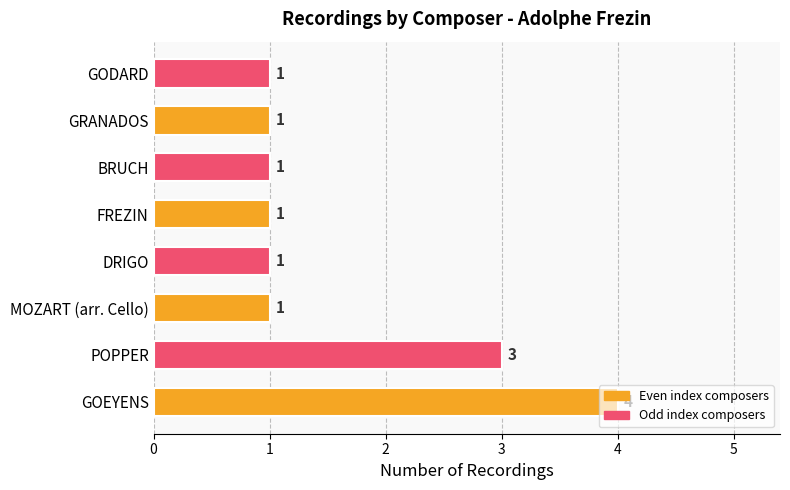

What is the ratio of the value at GODARD to the value at MOZART (arr. Cello)?

1.0